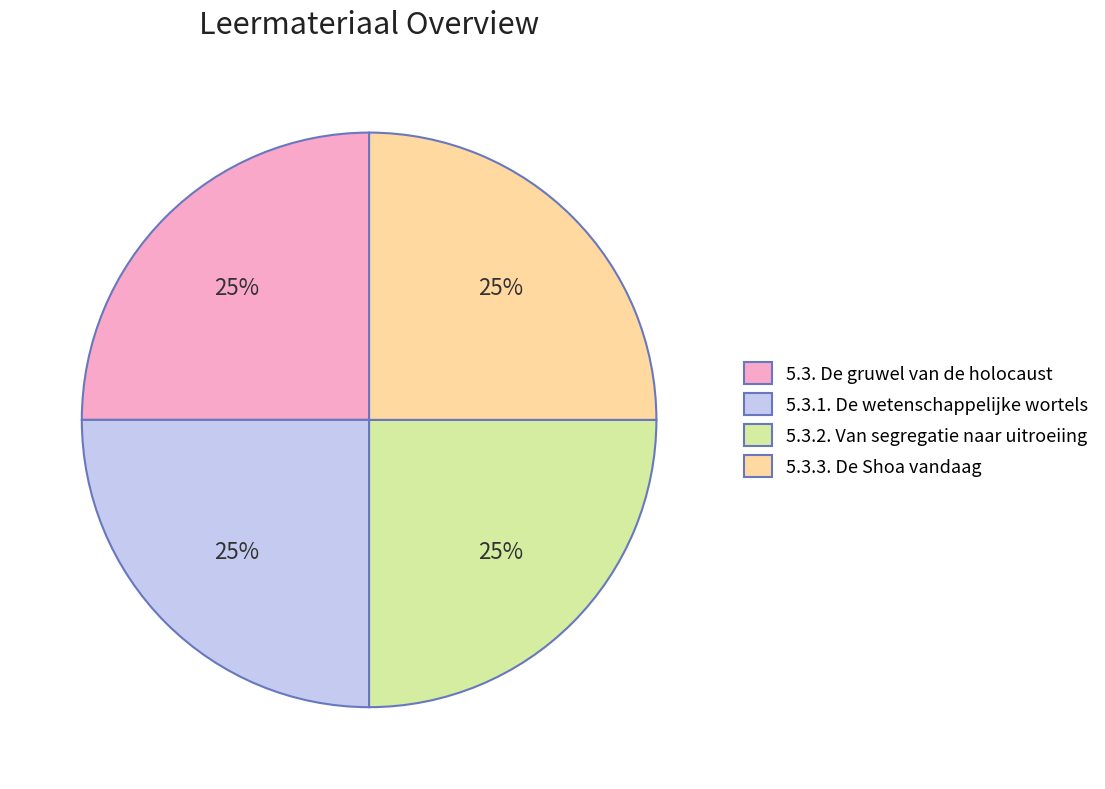

Is there a majority slice in this chart?

No